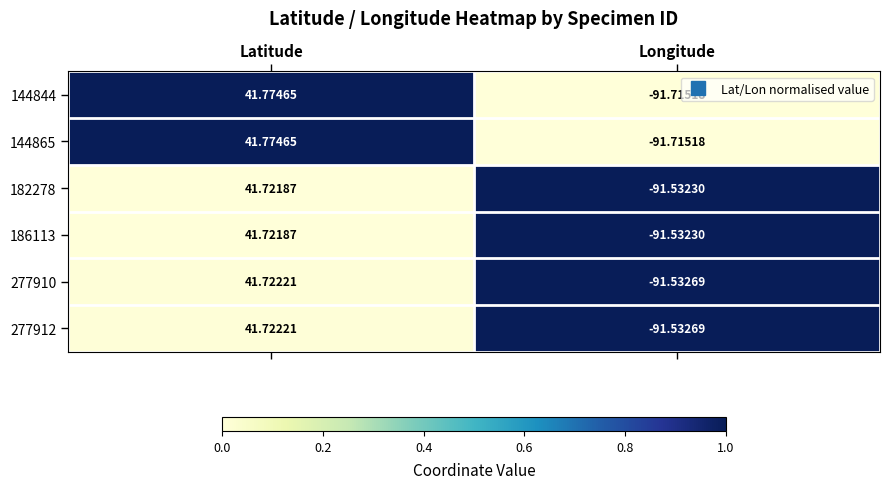

List the labels in order of 277910 value, smallest first.

Longitude, Latitude